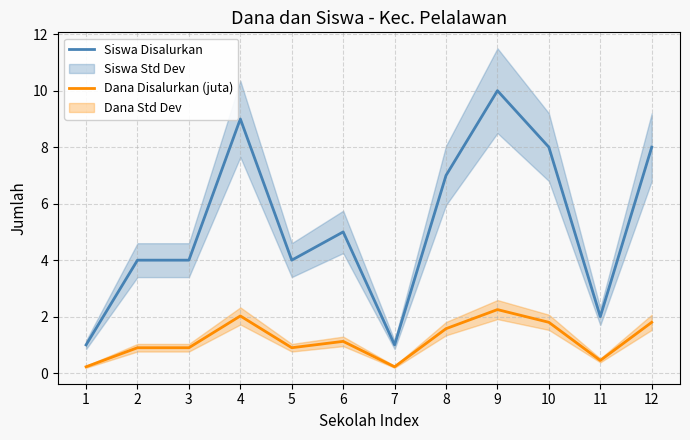

At which category is the sum across all series the highest?

9